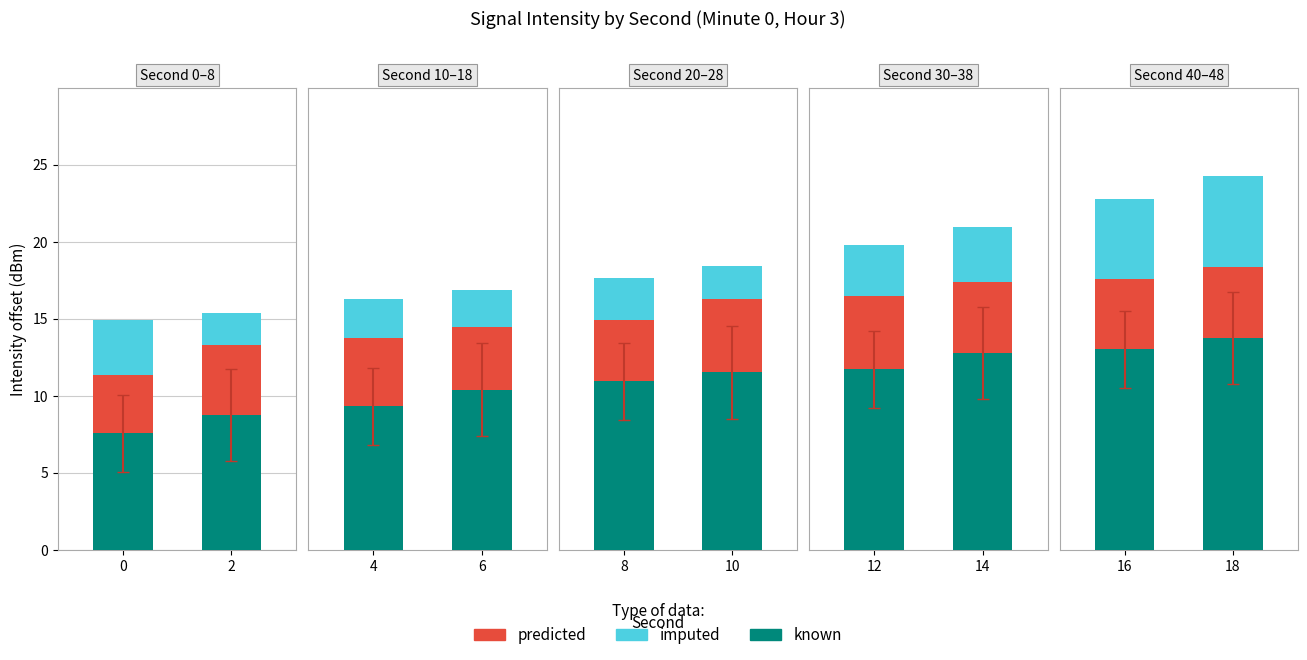

Are the bars horizontal?

No